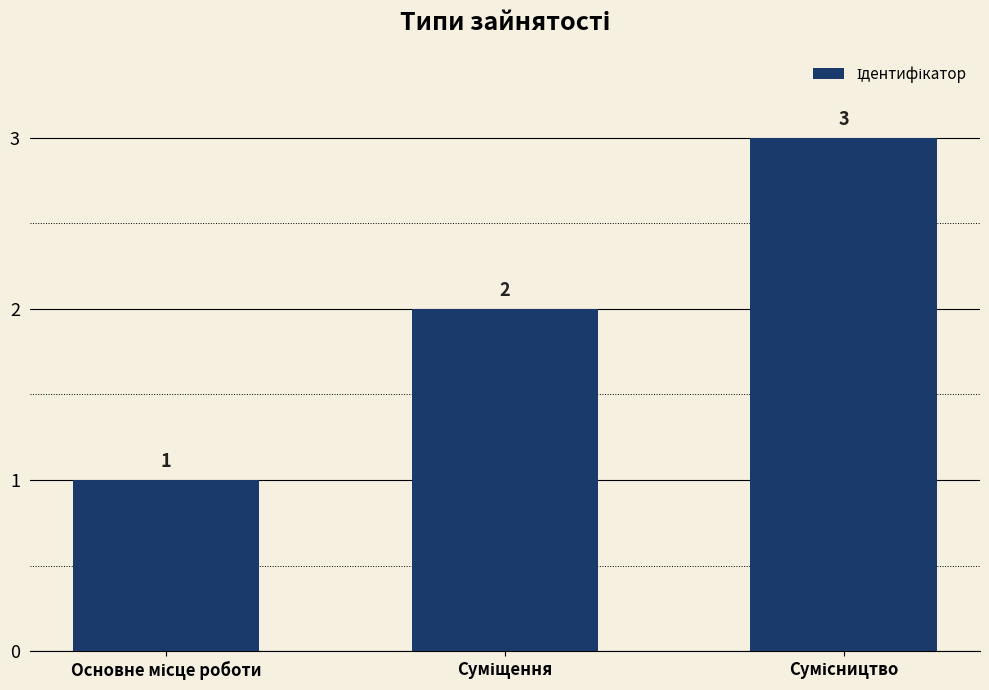

How many values are between 1 and 3?

3